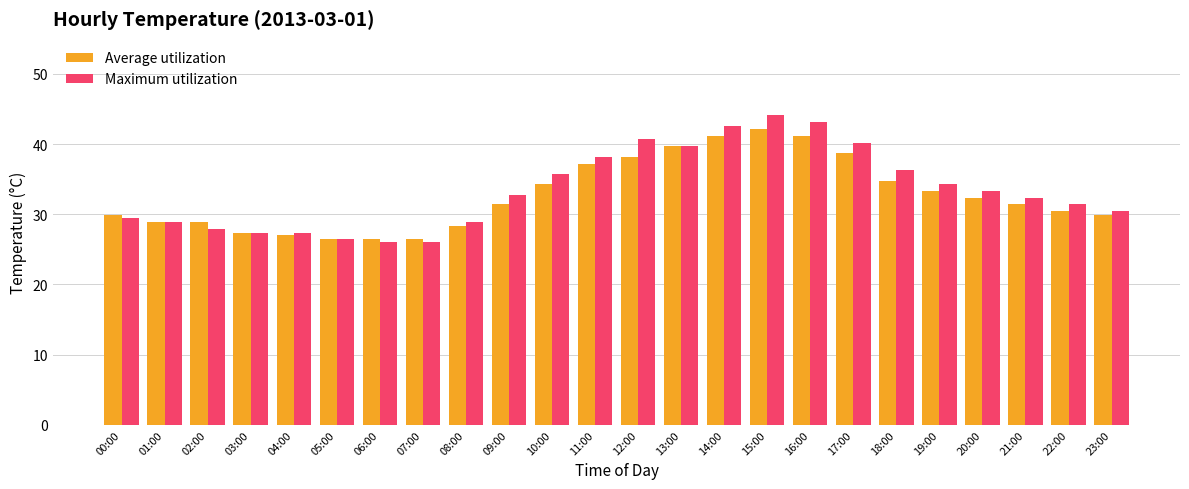

How many values in the Average utilization series exceed 31?

13